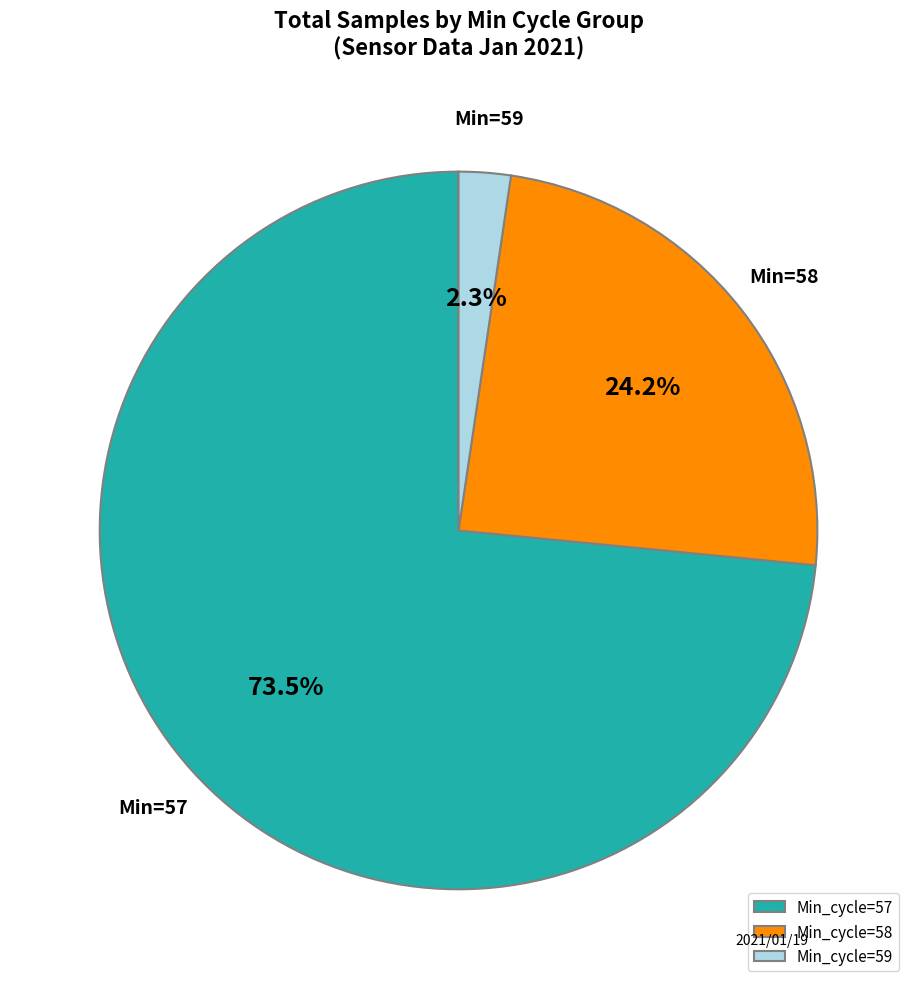

Count the number of slices in the pie.

3